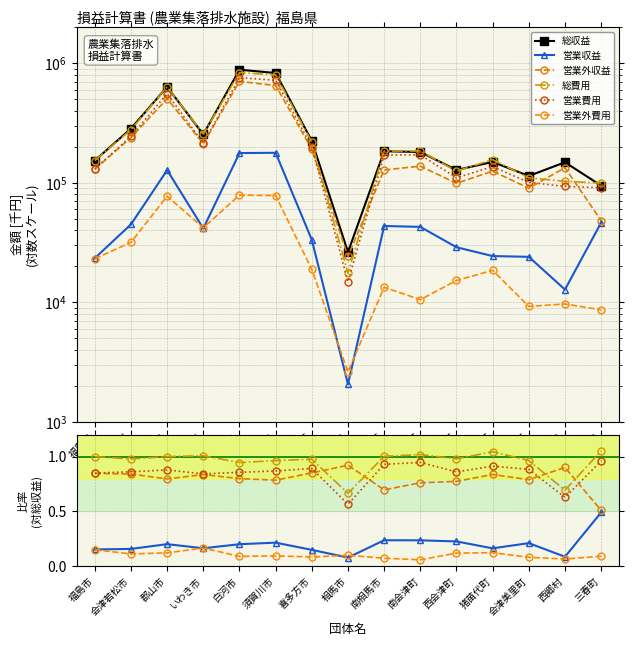

What is the label of the 7th point from the right?

南相馬市